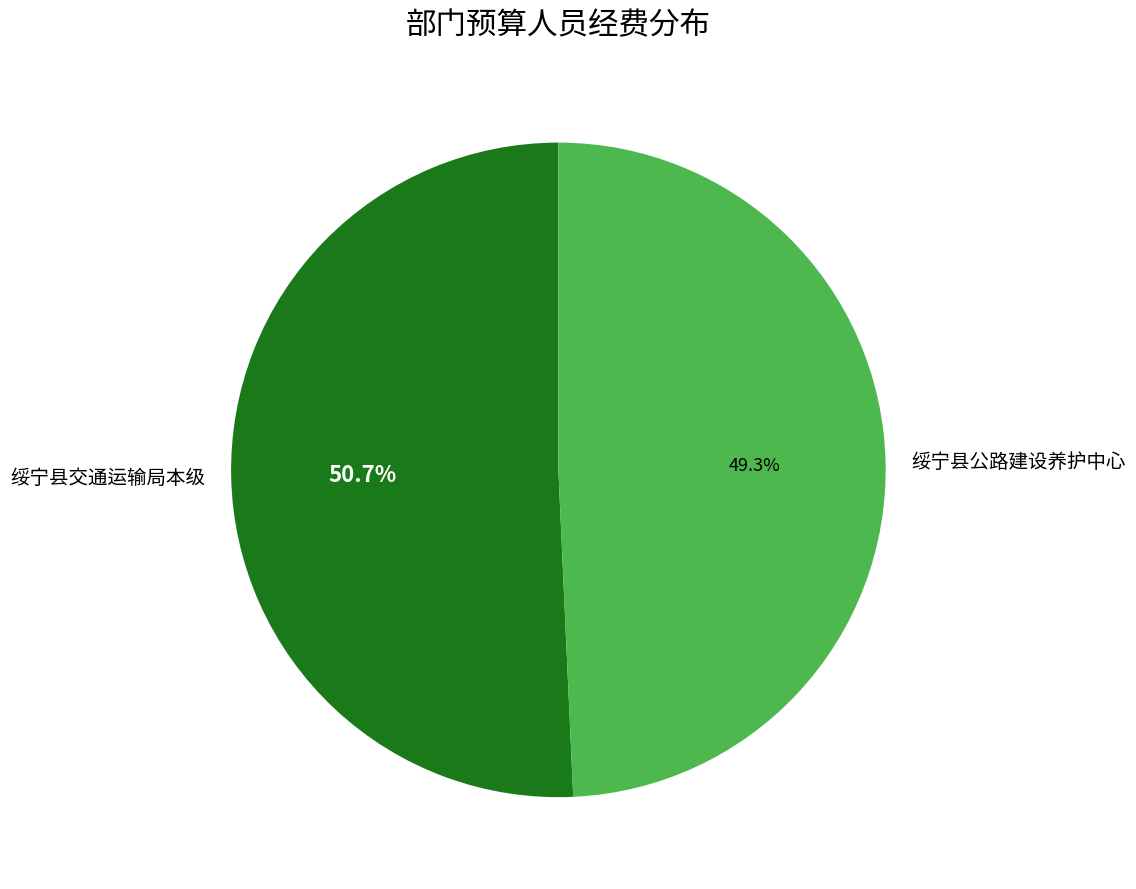

Which slice represents more than half of the pie?

绥宁县交通运输局本级